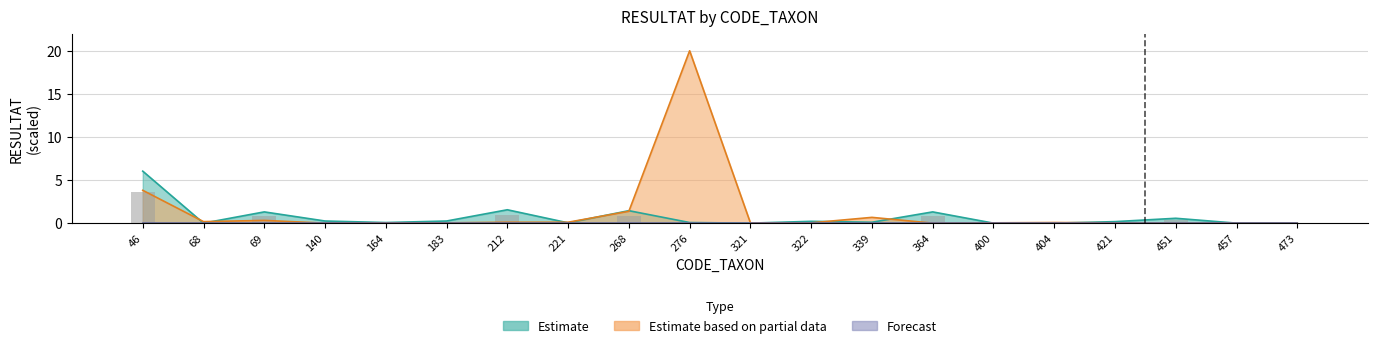

At which category is the sum across all series the highest?

276